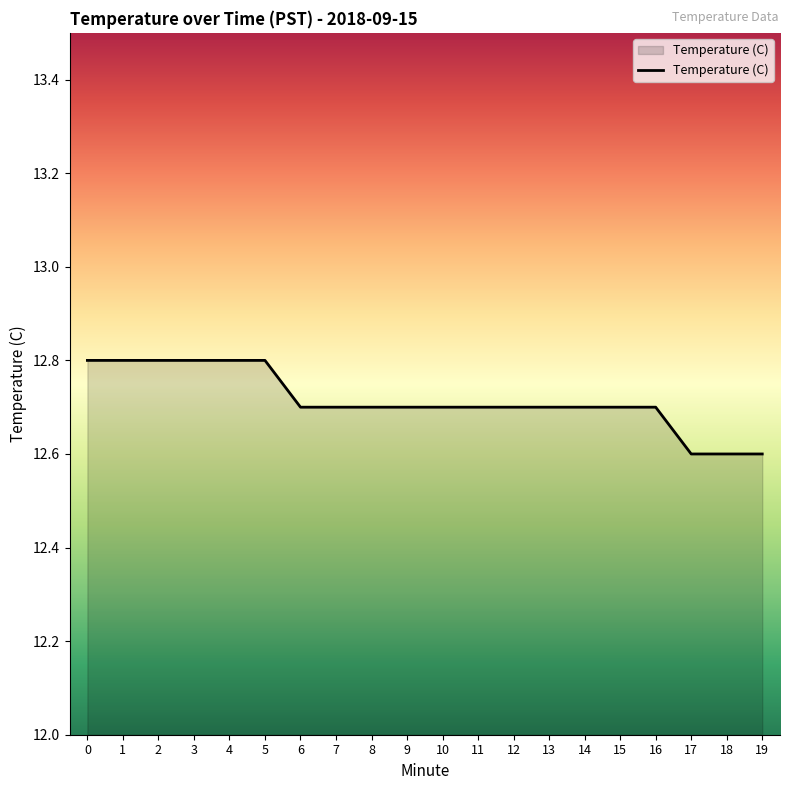

Reading right to left, what are all the values shown in this chart?

19=12.6	18=12.6	17=12.6	16=12.7	15=12.7	14=12.7	13=12.7	12=12.7	11=12.7	10=12.7	9=12.7	8=12.7	7=12.7	6=12.7	5=12.8	4=12.8	3=12.8	2=12.8	1=12.8	0=12.8